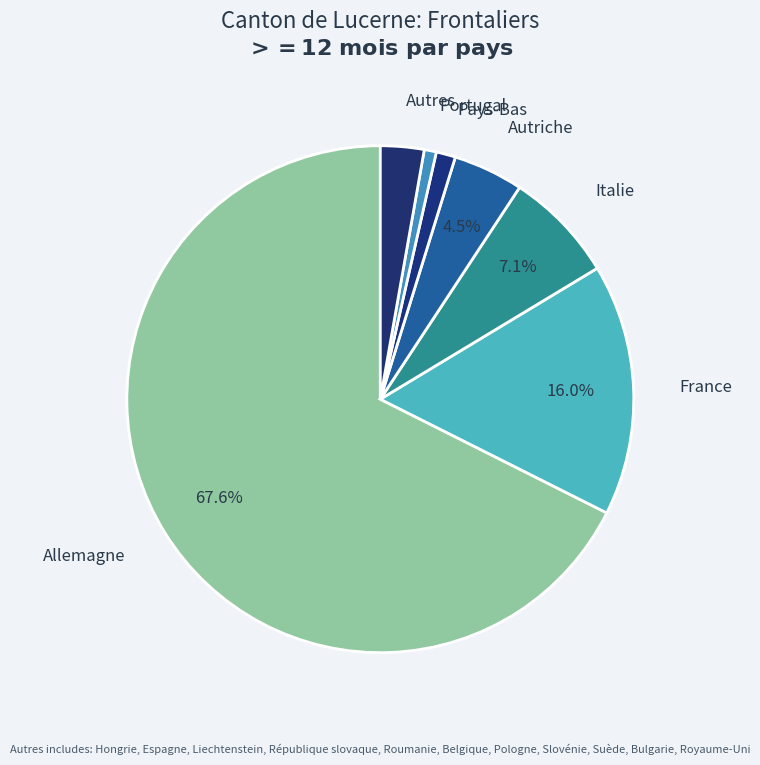

Is there any slice that represents more than half of the pie?

Yes